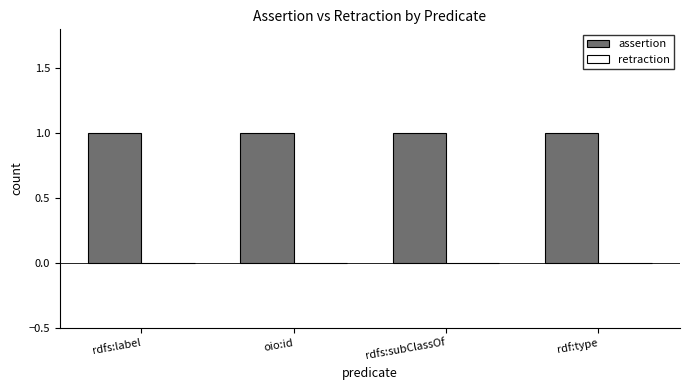

What is the label of the 3rd bar from the left?

rdfs:subClassOf